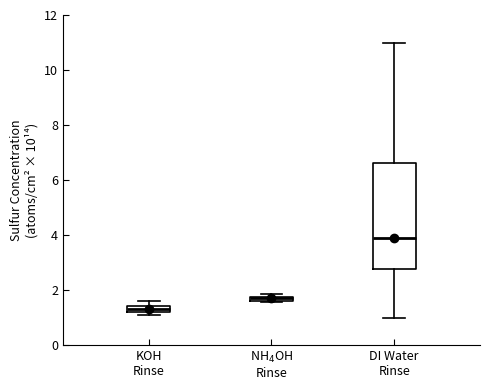

Which box is the tallest, from its lower edge to its upper edge?

DI Water Rinse